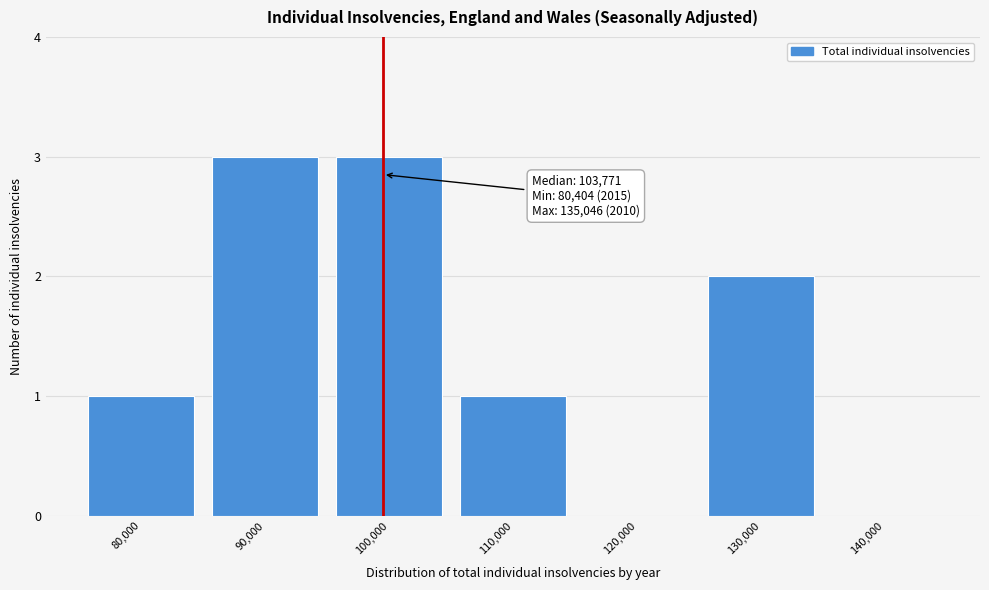

Reading right to left, what are all the values shown in this chart?

140,000=0	130,000=2	120,000=0	110,000=1	100,000=3	90,000=3	80,000=1